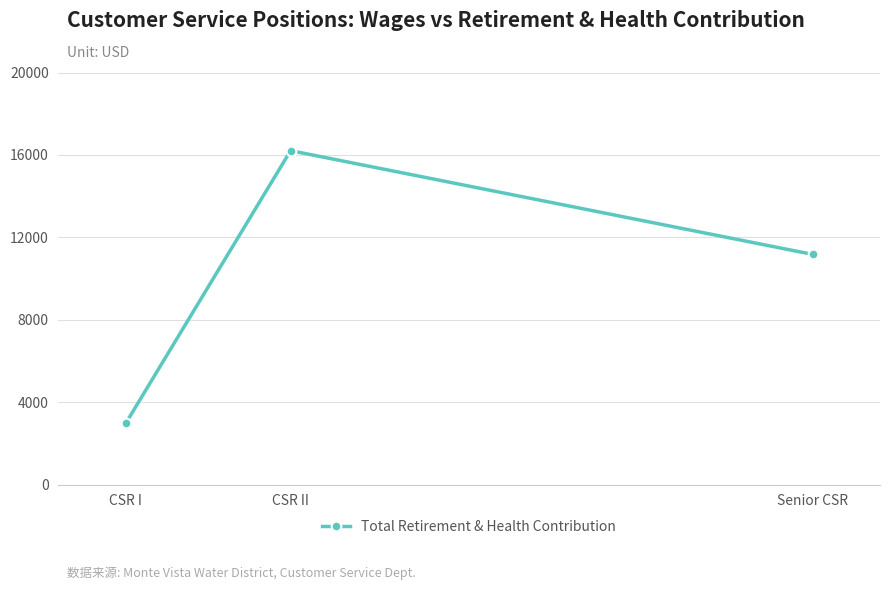

At which category does the chart reach its minimum across all series?

CSR I